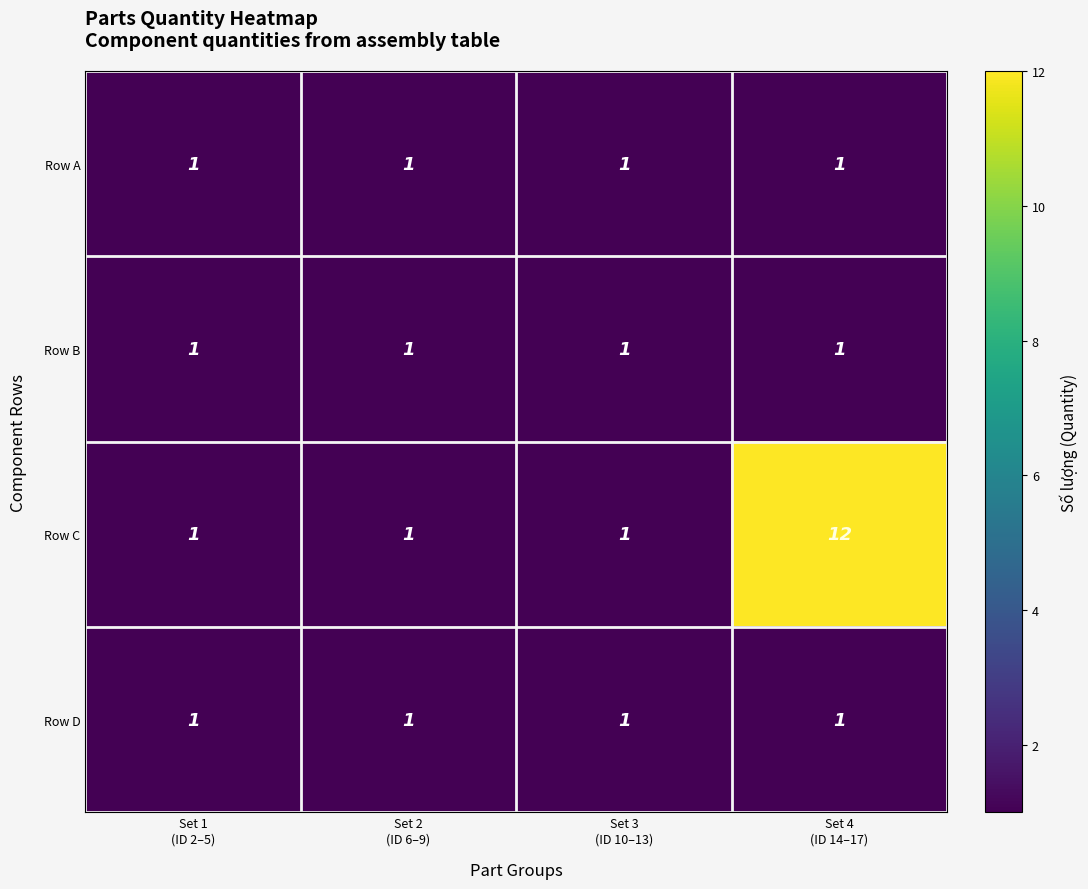

Reading left to right, transcribe all the data shown in this chart.

Row A: 1	1	1	1
Row B: 1	1	1	1
Row C: 1	1	1	12
Row D: 1	1	1	1